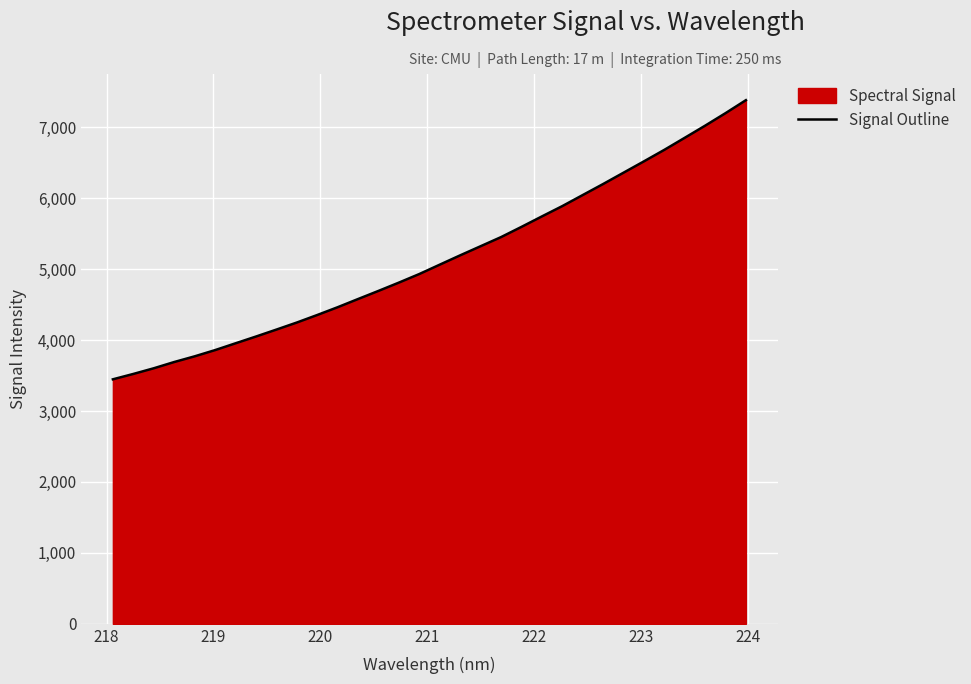

What is the smallest value displayed?

3447.2